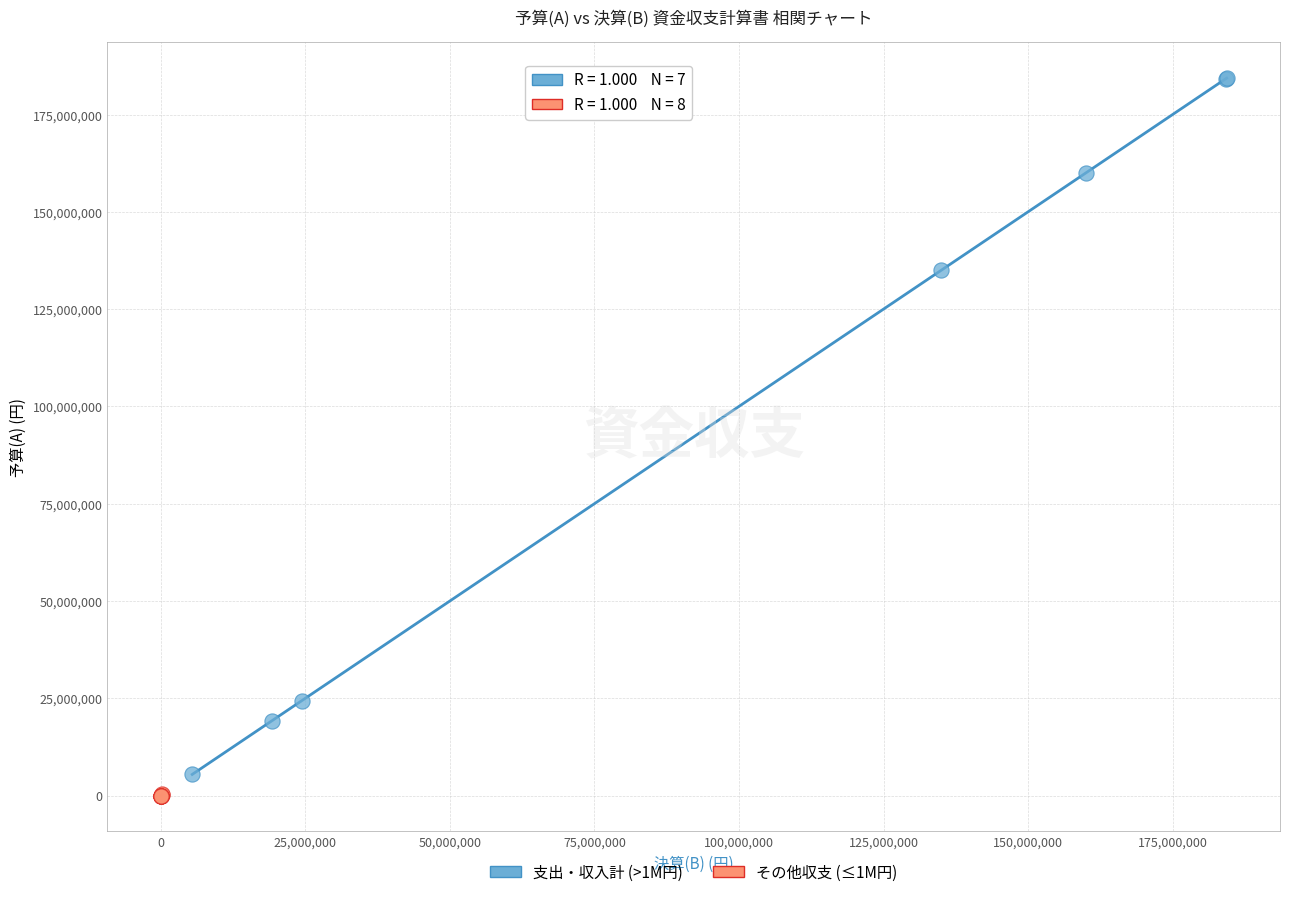

Which series reaches the maximum Y coordinate?

支出・収入計 (>1M円)